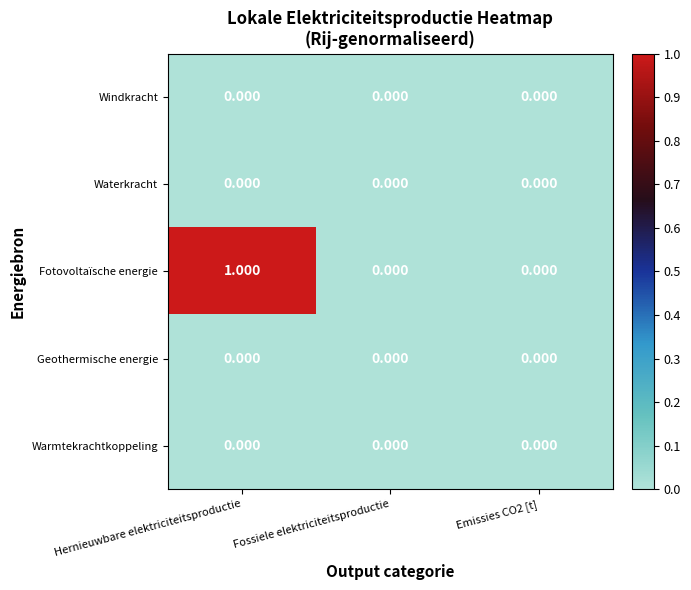

At which category is the sum across all series the highest?

Hernieuwbare elektriciteitsproductie